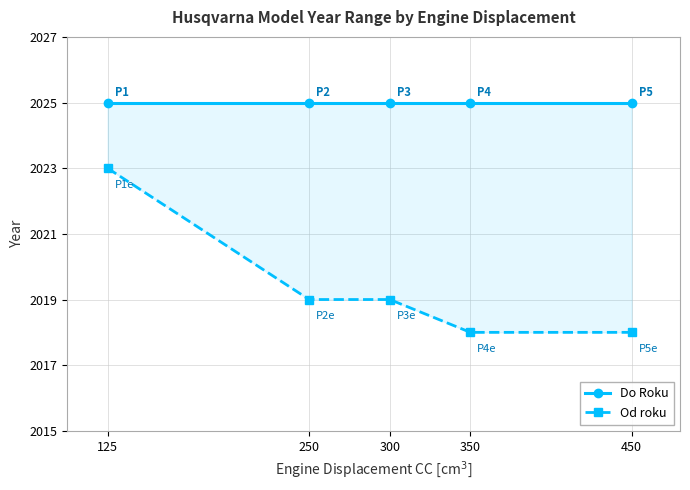

True or false: Do Roku has more than 1 points higher than both neighbors.

False